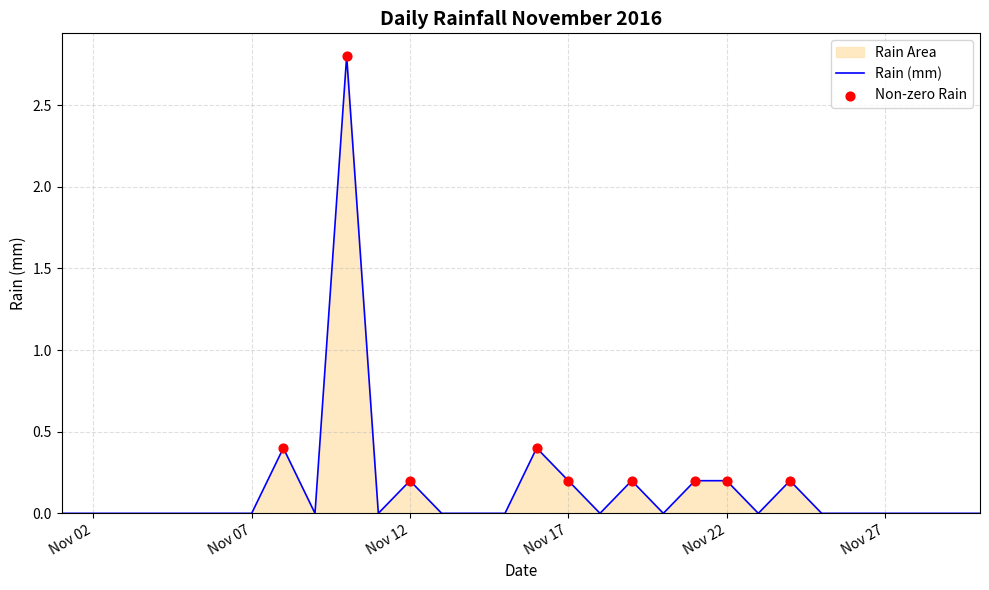

What is the change in value from 2016-11-19 to 2016-11-25?

-0.2